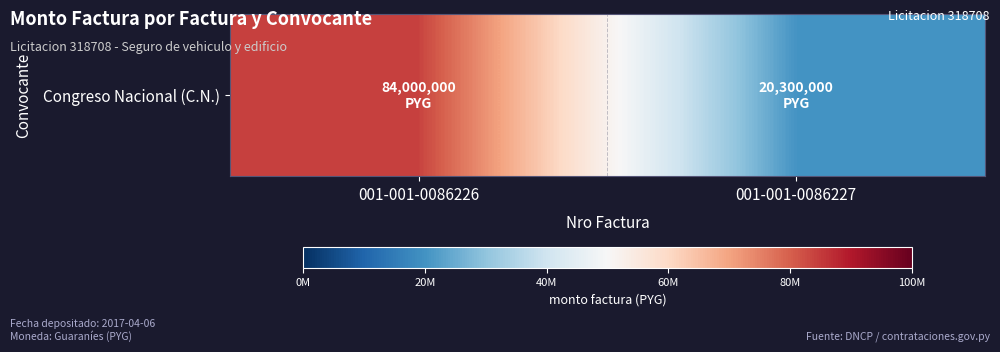

What is the approximate value at 001-001-0086226?

84000000